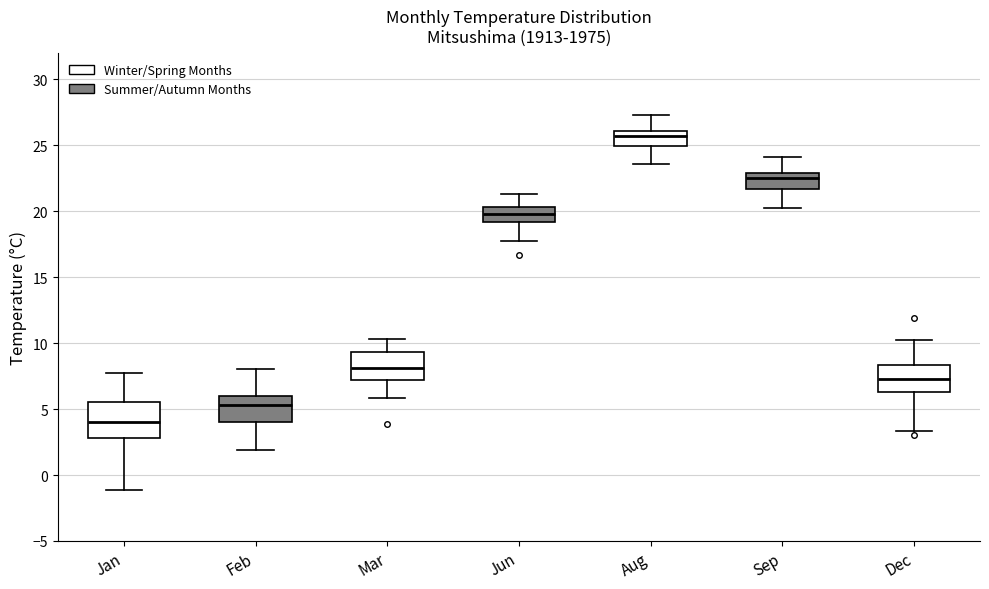

Reading left to right, transcribe this box plot: for each box, give where its median line is, the range the box spans, and where its two whiskers end, as read against the y-axis. The values are not printed on the chart, so give them approximately, as read against the axis.

Jan: median 4.0, box 3.0 to 5.5, whiskers -1.0 to 7.5
Feb: median 5.5, box 4.0 to 6.0, whiskers 2.0 to 8.0
Mar: median 8.0, box 7.0 to 9.5, whiskers 6.0 to 10.5
Jun: median 20.0, box 19.0 to 20.5, whiskers 17.5 to 21.5
Aug: median 25.5, box 25.0 to 26.0, whiskers 23.5 to 27.5
Sep: median 22.5, box 21.5 to 23.0, whiskers 20.0 to 24.0
Dec: median 7.5, box 6.5 to 8.5, whiskers 3.5 to 10.0